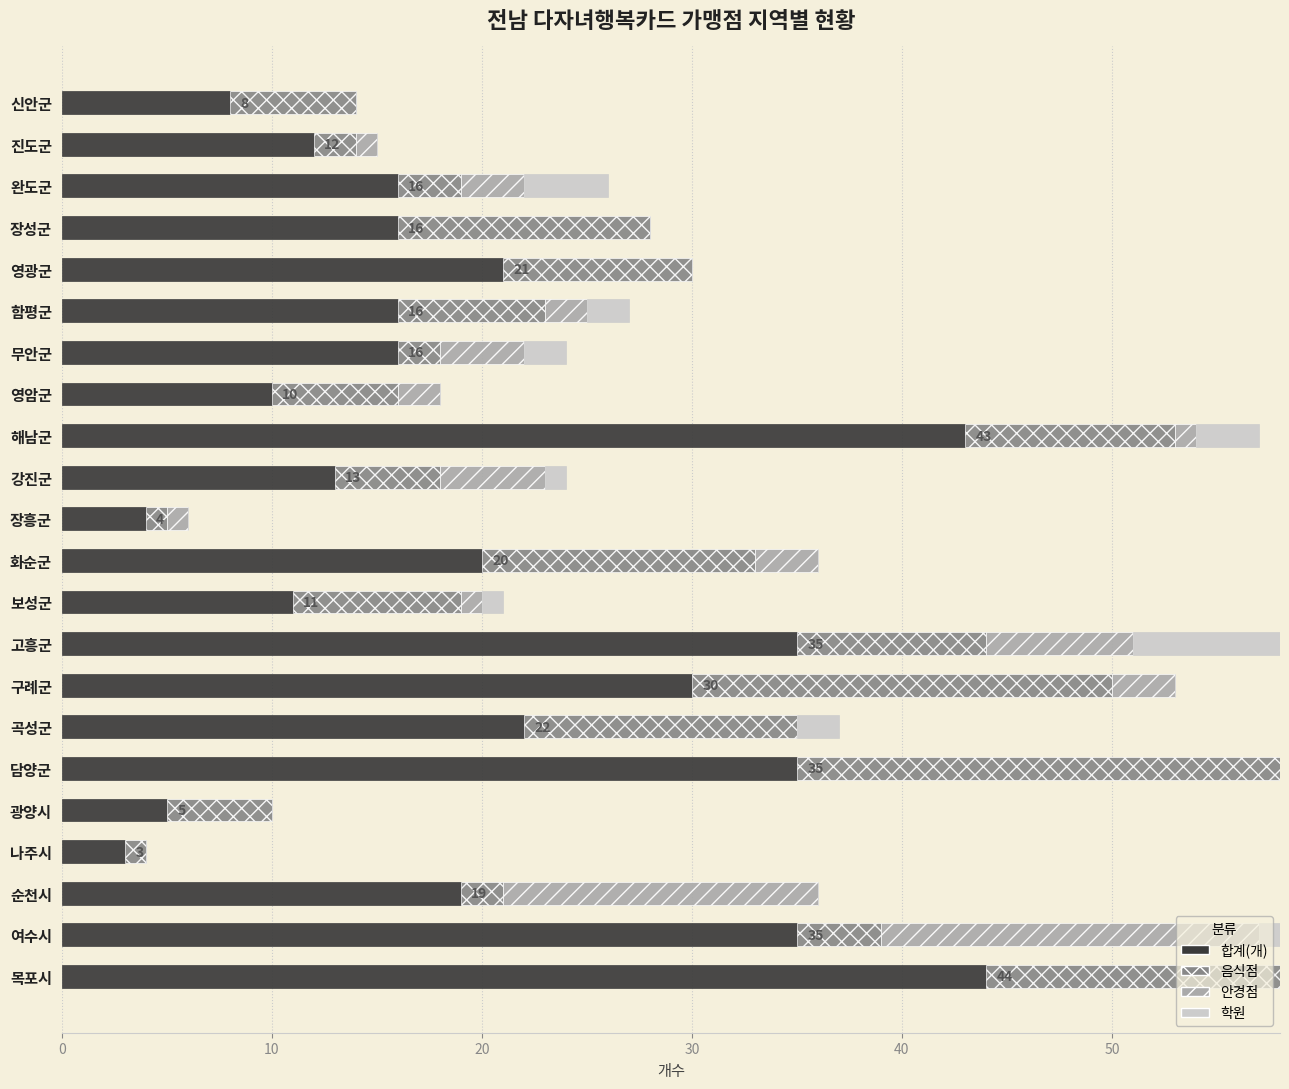

What is the difference between the maximum and minimum values in the 합계(개) series?

41